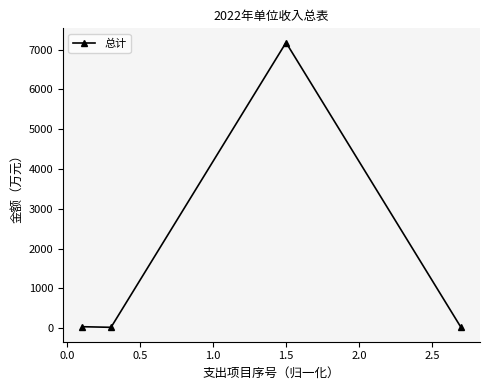

What is the minimum value shown in the chart?

19.6